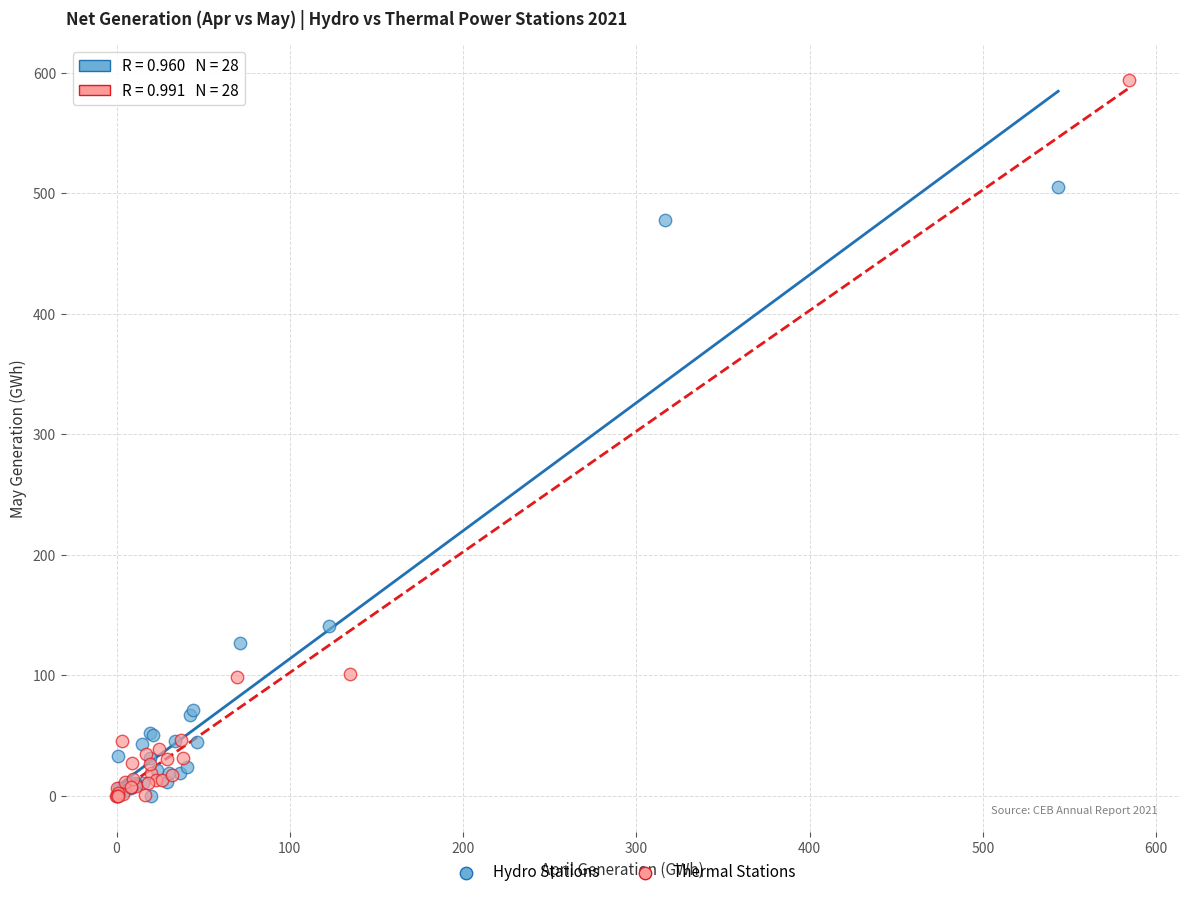

Which series contains the highest Y value?

Thermal Stations